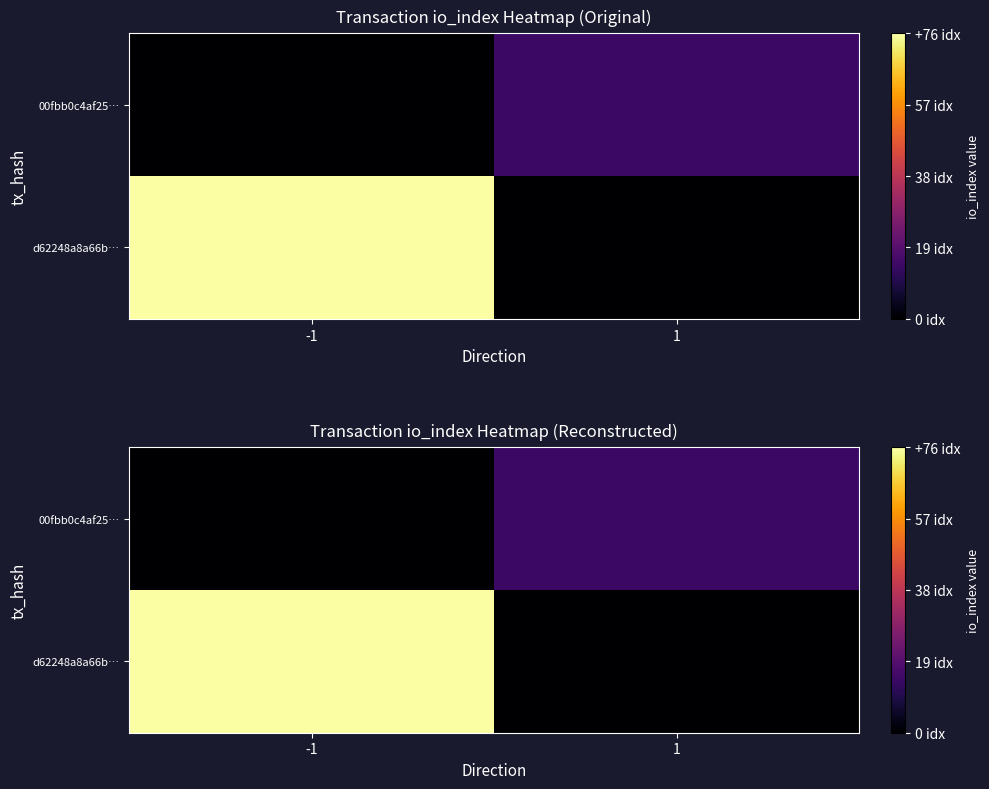

What is the sum of the d62248a8a66b… values at -1 and 1?

76